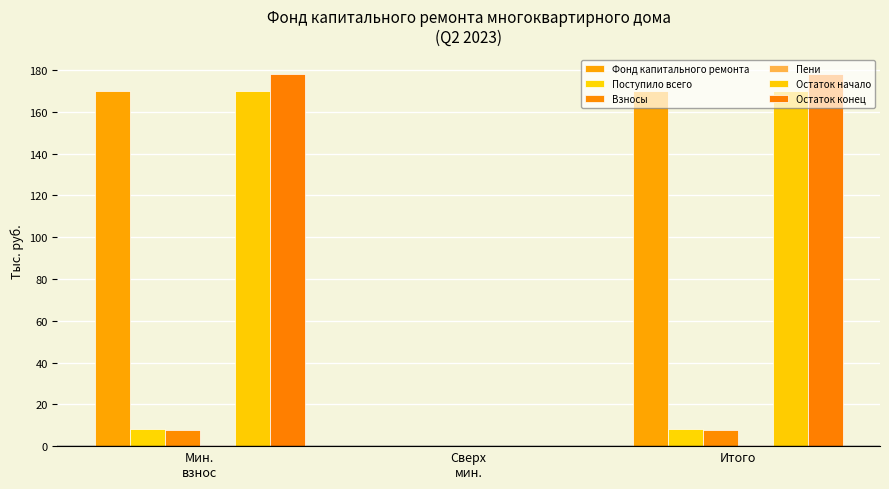

What is the value of the Фонд капитального ремонта bar at the 1st from the left?

169.8